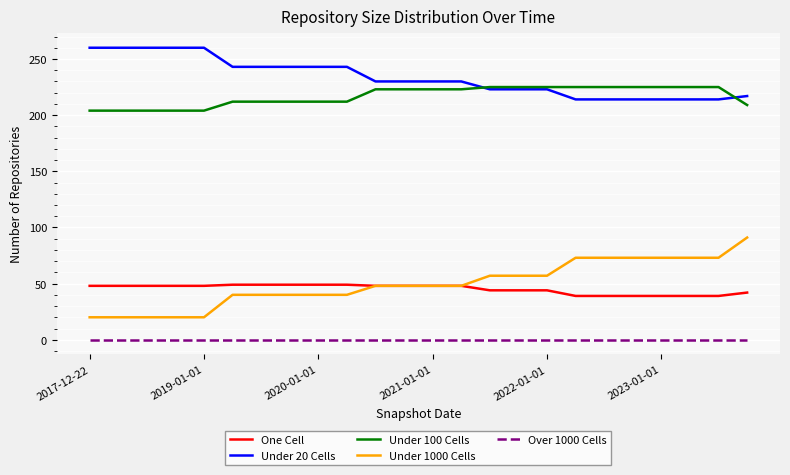

True or false: Under 1000 Cells and Over 1000 Cells intersect in this chart.

False